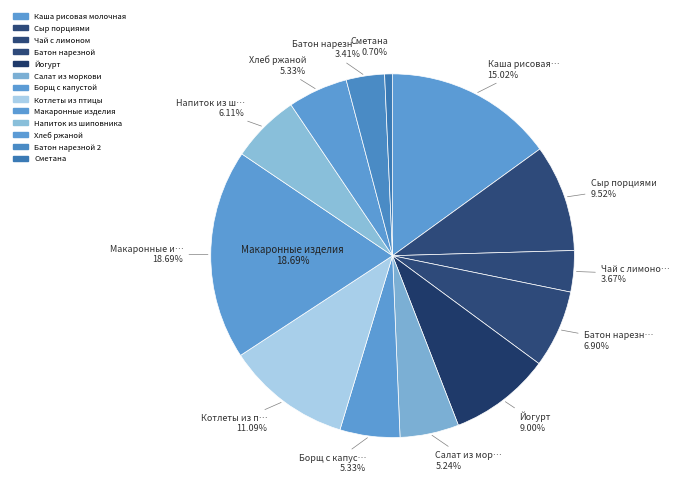

Rank the categories by value from highest to lowest.

Макаронные изделия, Каша рисовая молочная, Котлеты из птицы, Сыр порциями, Йогурт, Батон нарезной, Напиток из шиповника, Борщ с капустой, Хлеб ржаной, Салат из моркови, Чай с лимоном, Батон нарезной 2, Сметана